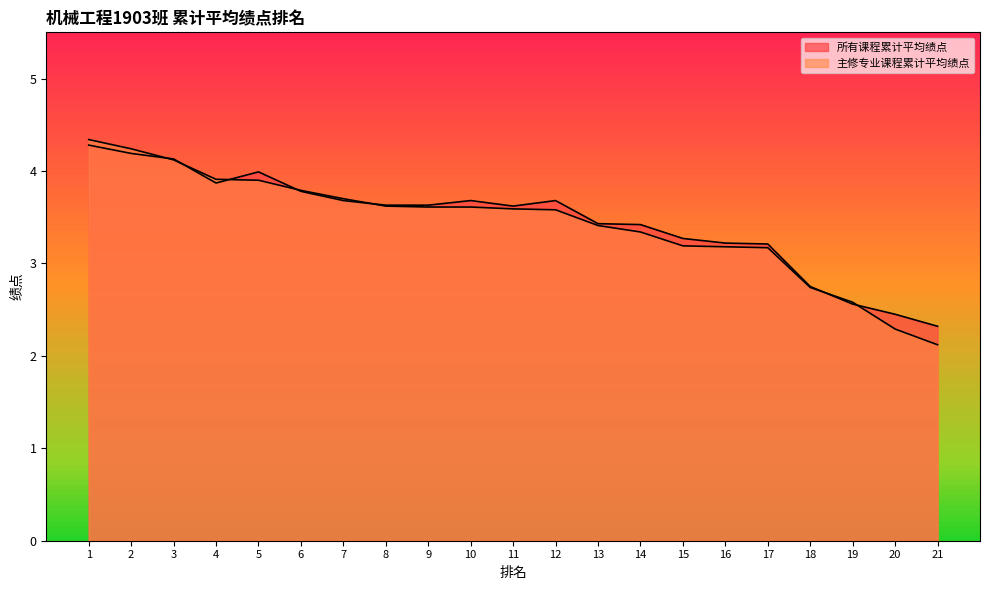

How many lines are shown in the chart?

2